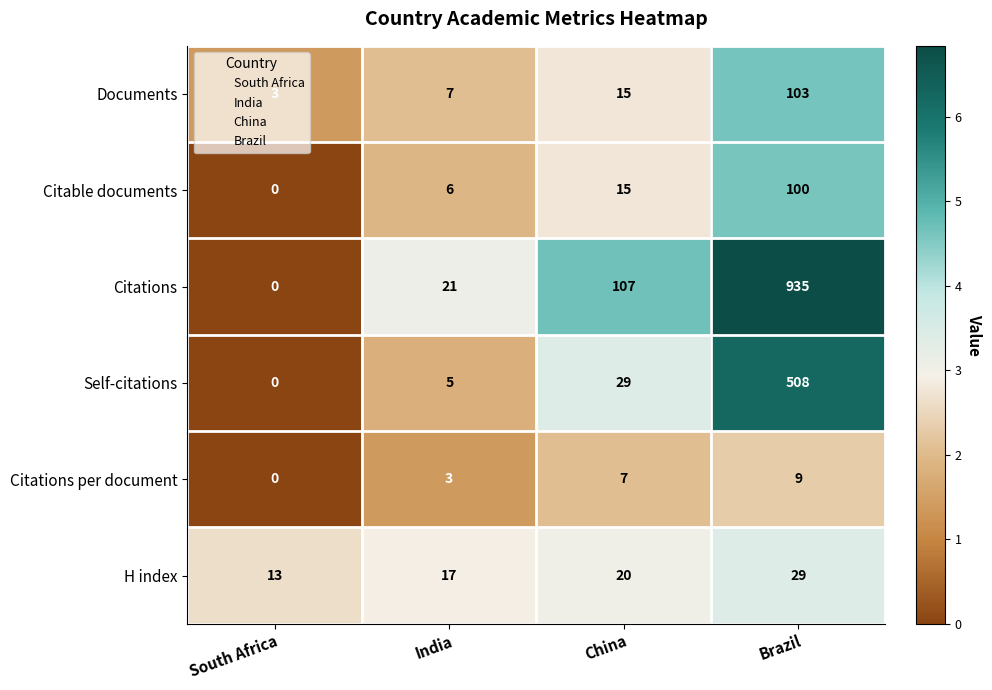

List the series in order of their peak value, lowest first.

Citations per document, H index, Citable documents, Documents, Self-citations, Citations